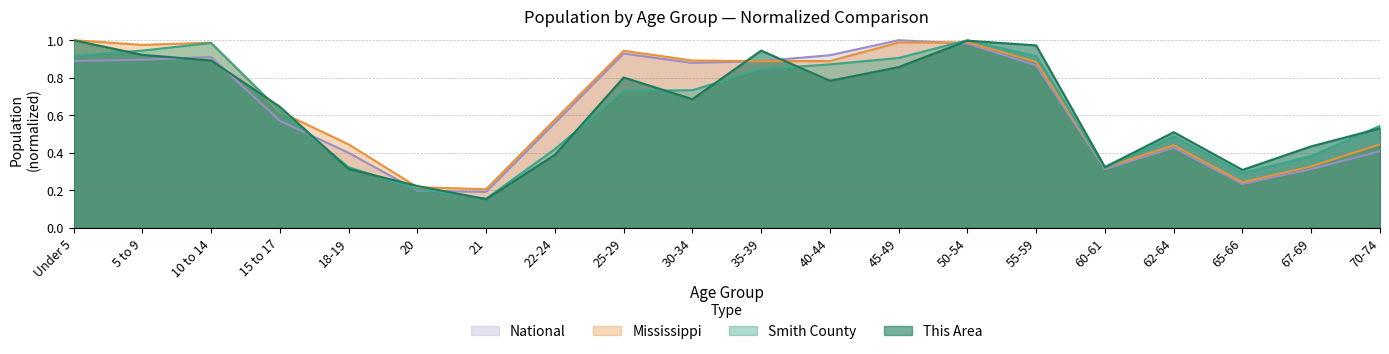

List the labels in order of This Area value, smallest first.

21, 20, 65-66, 18-19, 60-61, 22-24, 67-69, 62-64, 70-74, 15 to 17, 30-34, 40-44, 25-29, 45-49, 10 to 14, 5 to 9, 35-39, 55-59, 50-54, Under 5